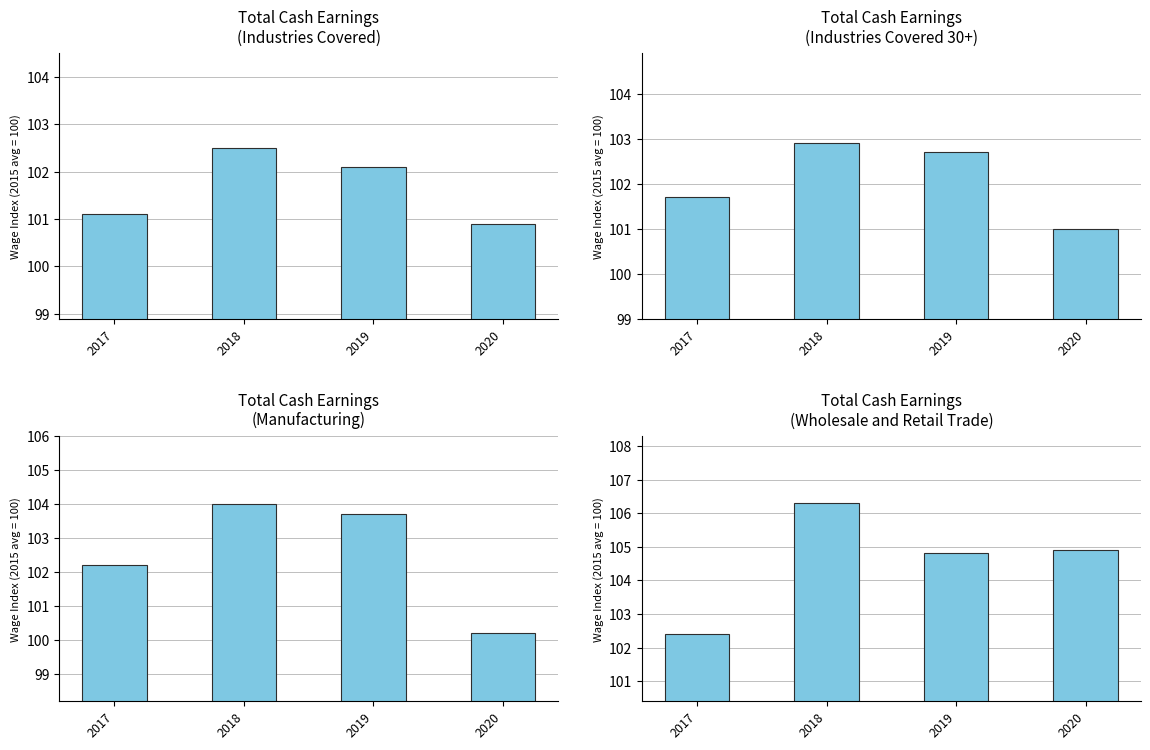

The Industries Covered series shows 163.0 at 2018. True or false?

False